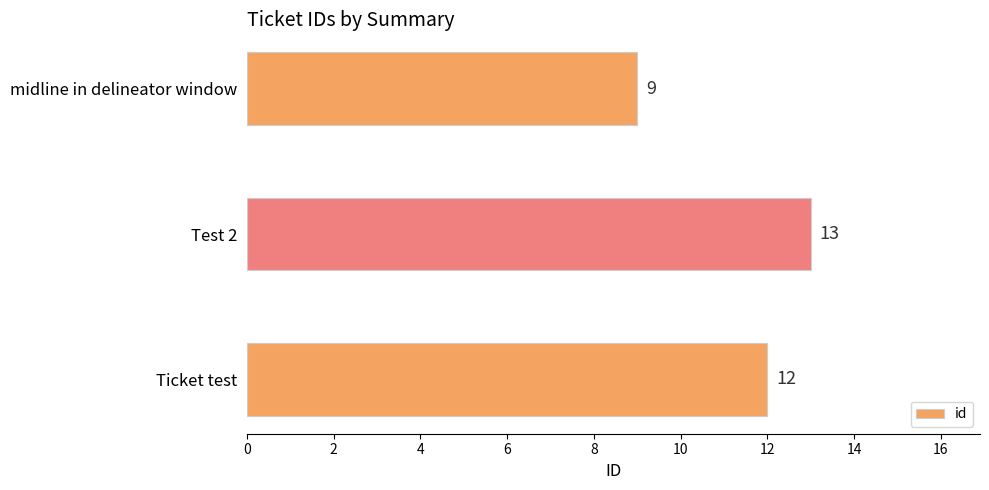

Rank the categories by value from highest to lowest.

Test 2, Ticket test, midline in delineator window